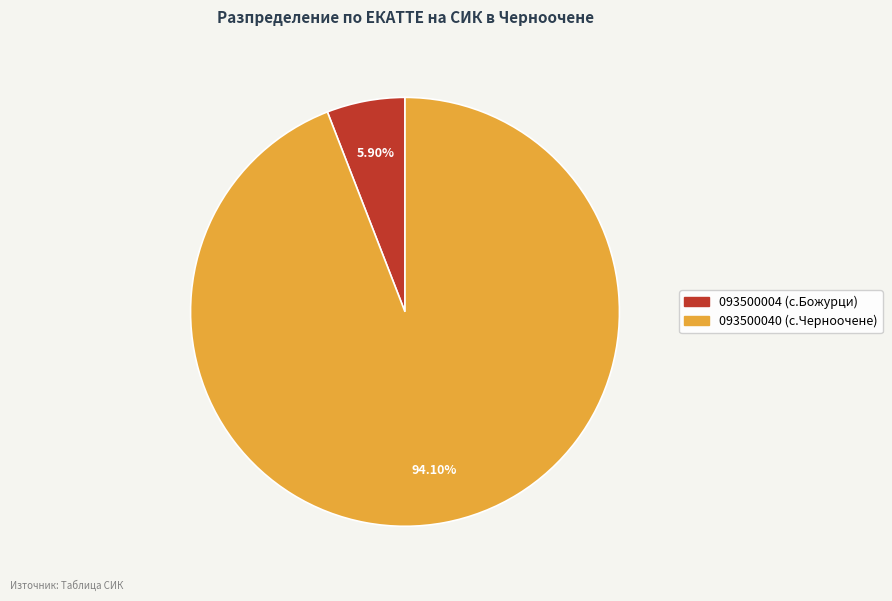

Does any single category account for the majority?

Yes